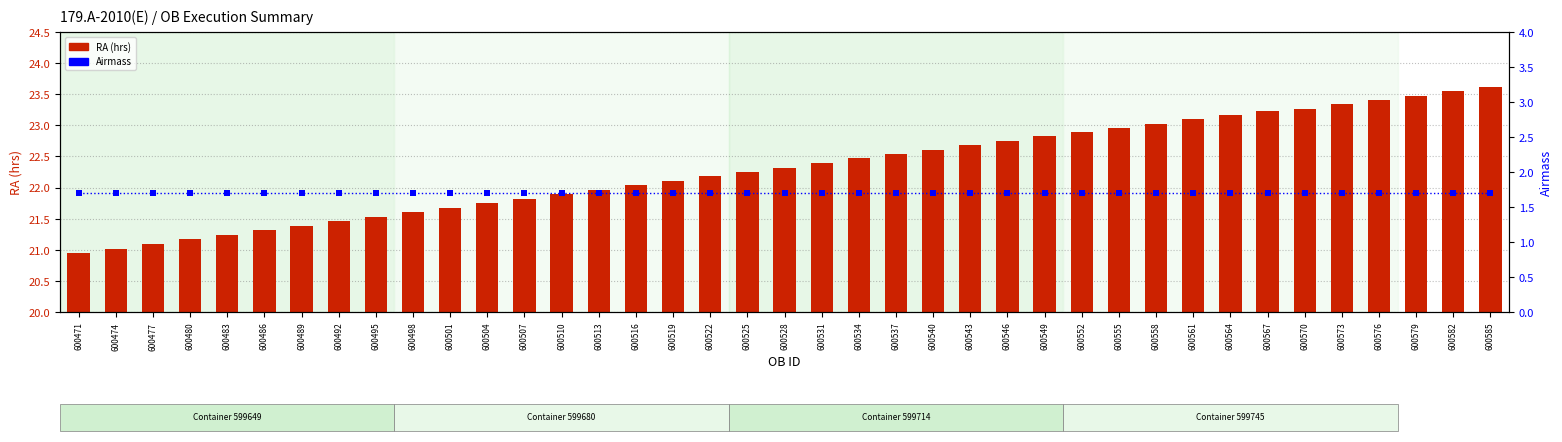

At how many categories does at least one series exceed 11?

39